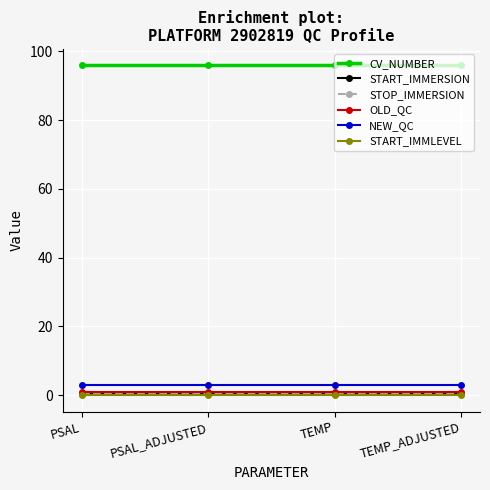

The OLD_QC series shows 1.4 at PSAL. True or false?

False